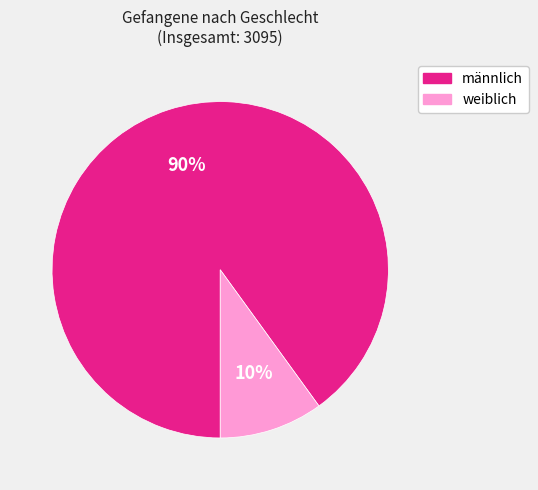

What is the largest slice in the pie chart?

männlich